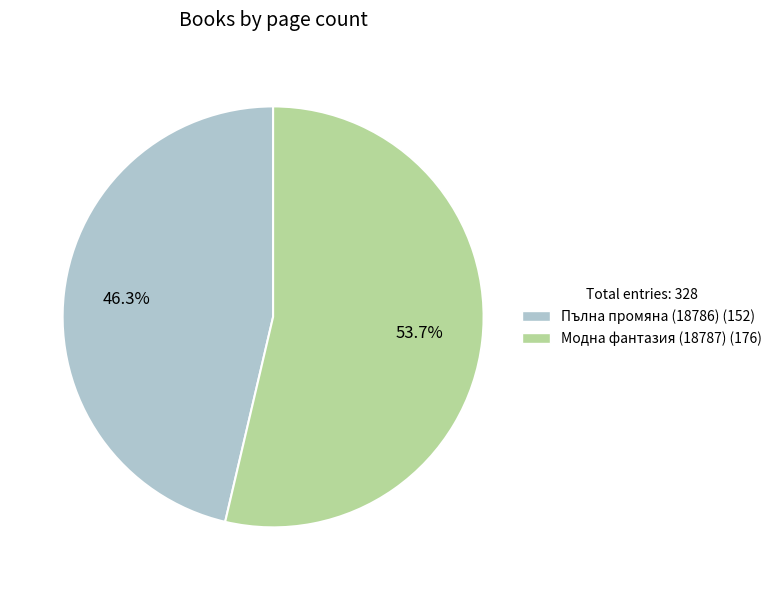

To the nearest percent, what percentage of the pie is Модна фантазия (18787)?

54%